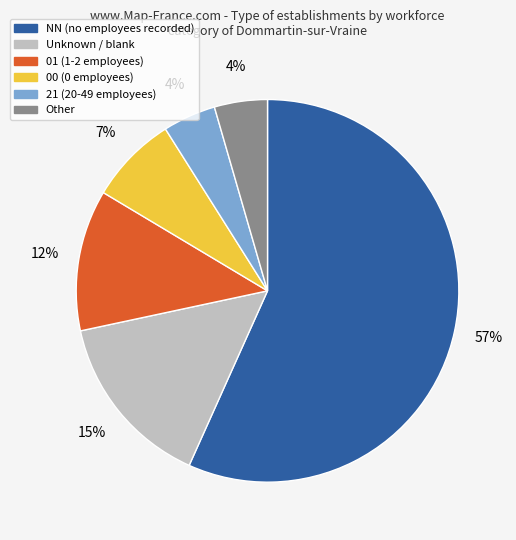

To the nearest percent, what is the average slice percentage?

17%